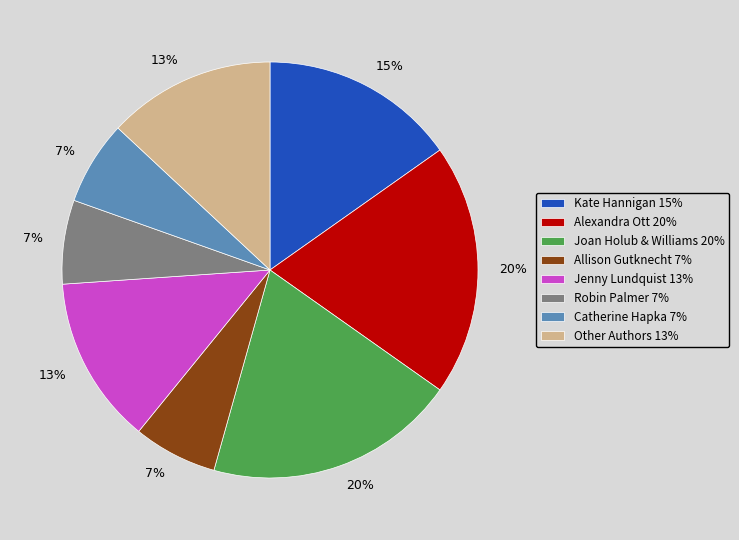

What percentage is the Alexandra Ott 20% slice, to the nearest percent?

20%